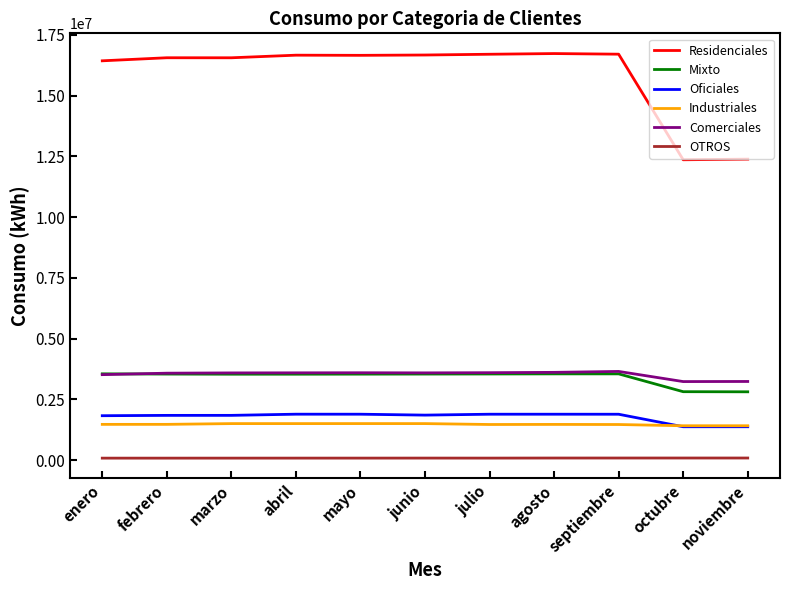

Does the chart display data point markers on the line(s)?

No